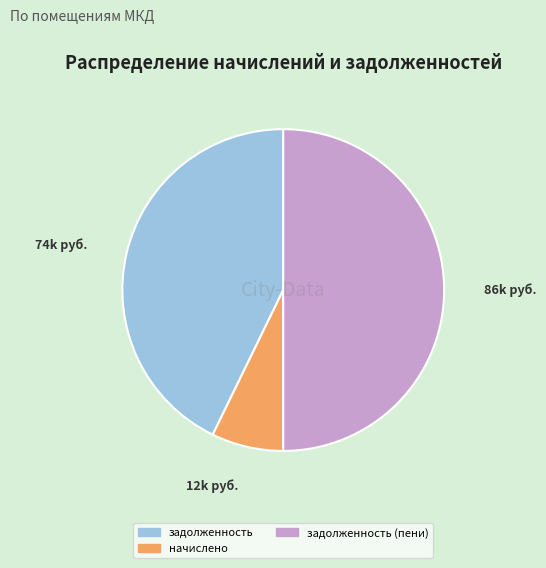

Do задолженность and задолженность (пени) together represent more than half of the pie?

Yes